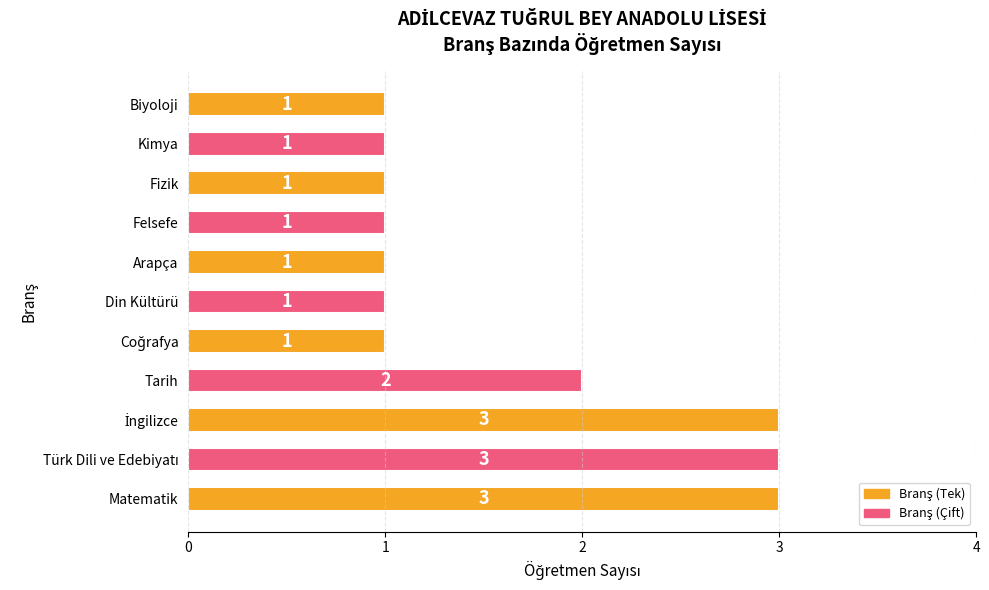

What is the sum of all values?

18